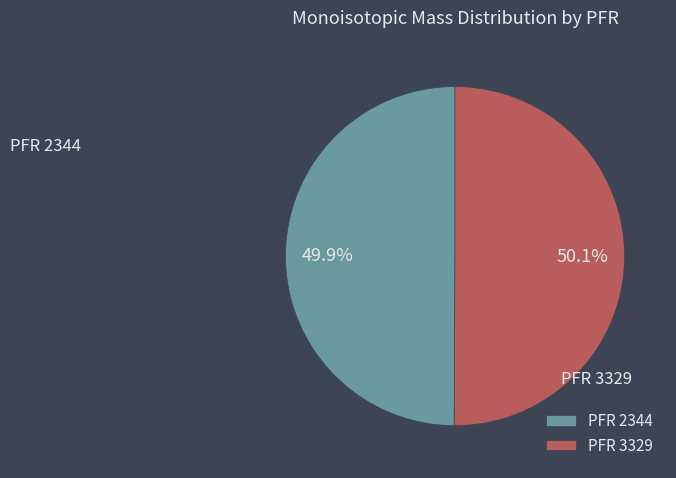

Is there a majority slice in this chart?

Yes